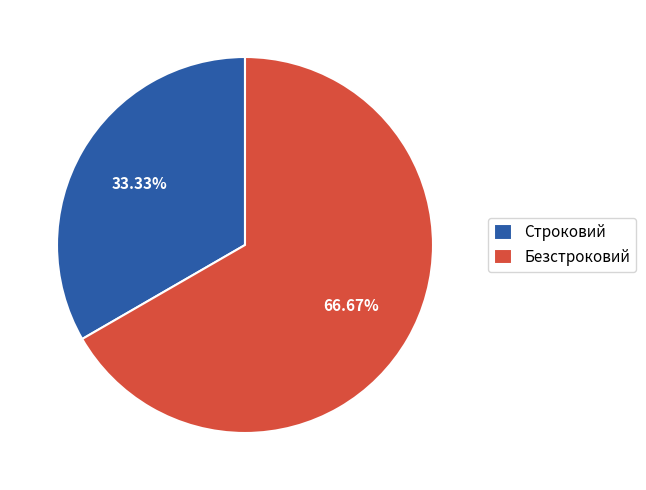

Which slice is the smallest?

Строковий